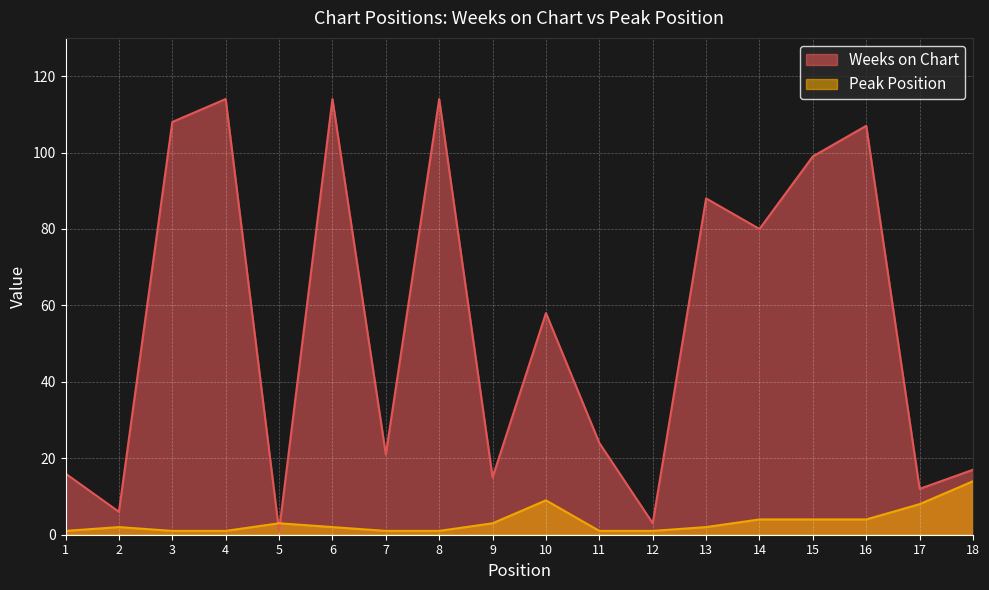

True or false: Peak Position has a value of 1 at 16.

False